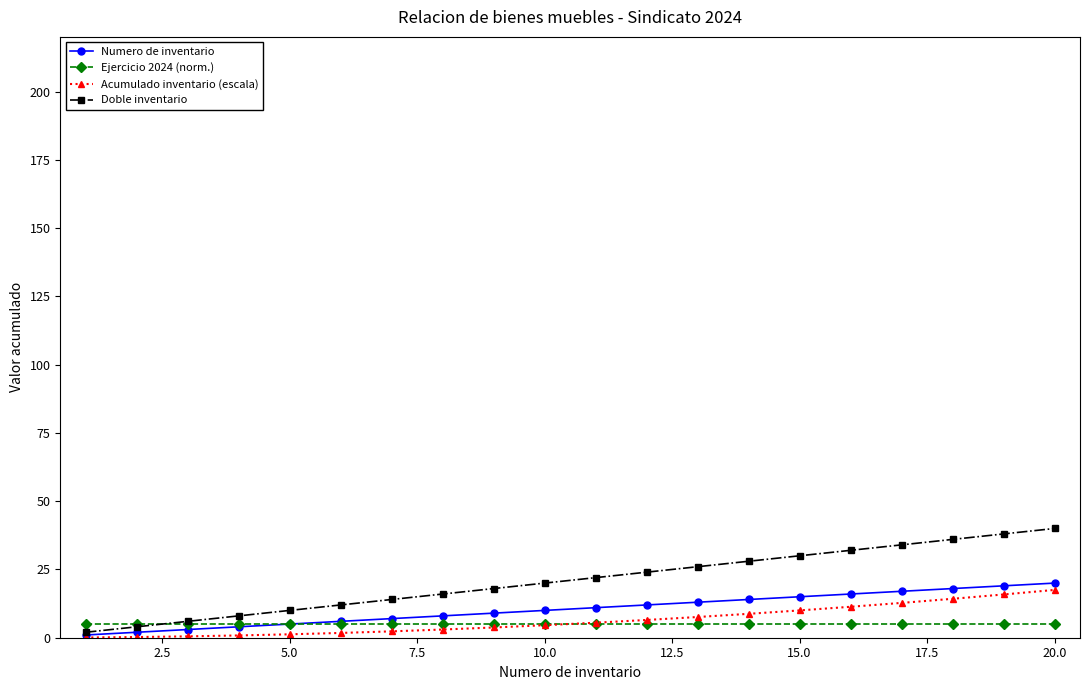

What is the value of the Numero de inventario point at the 15th from the left?

15.0